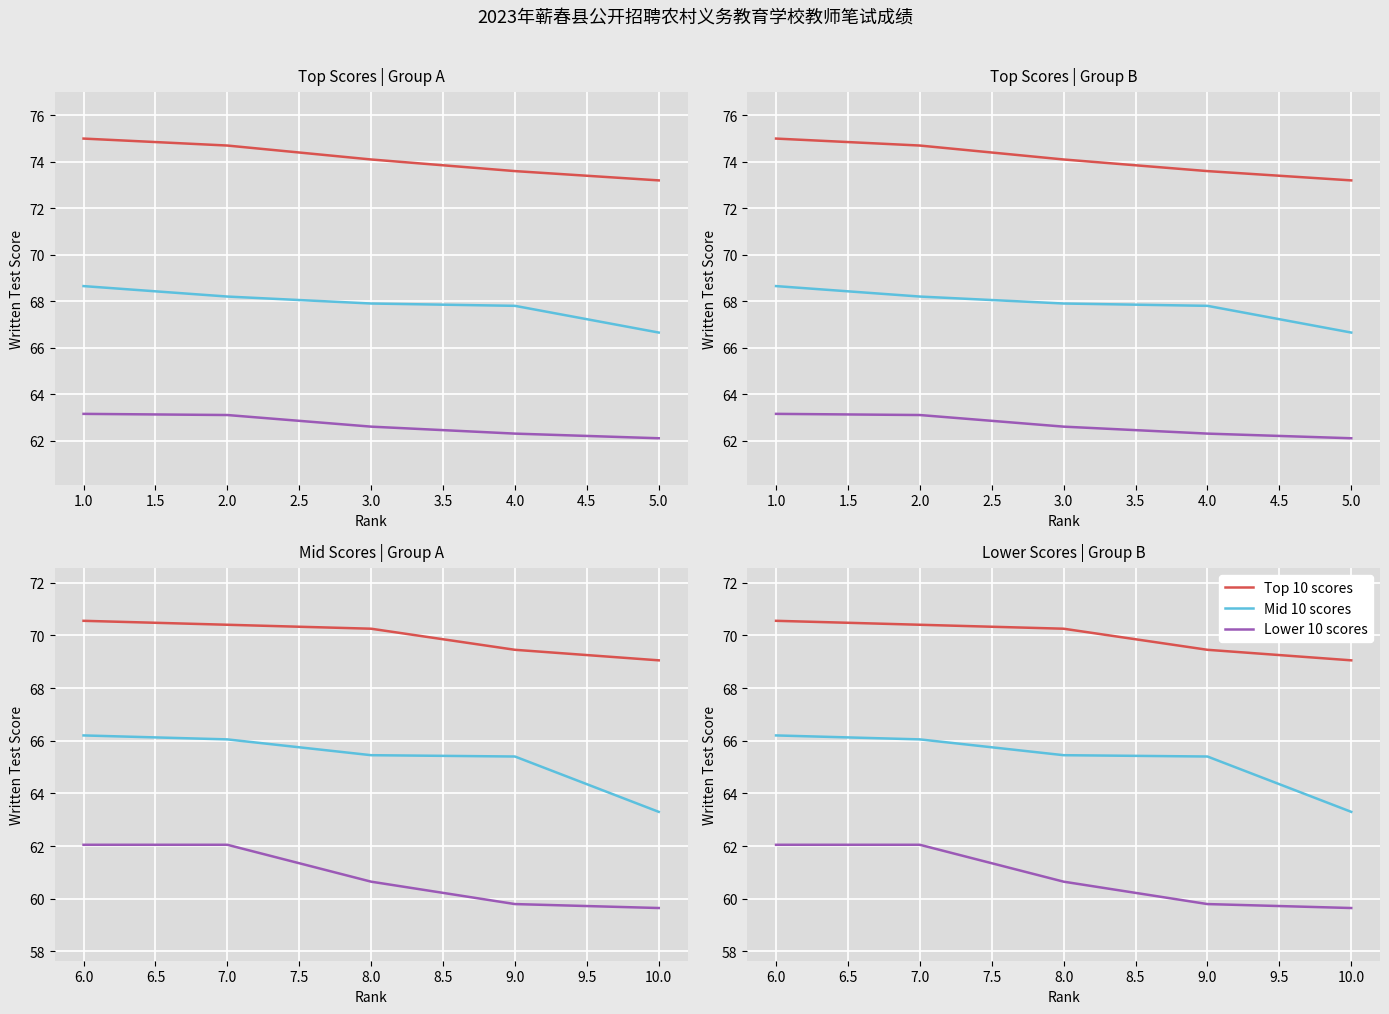

The Lower 10 scores series shows 104.7 at 10.0. True or false?

False